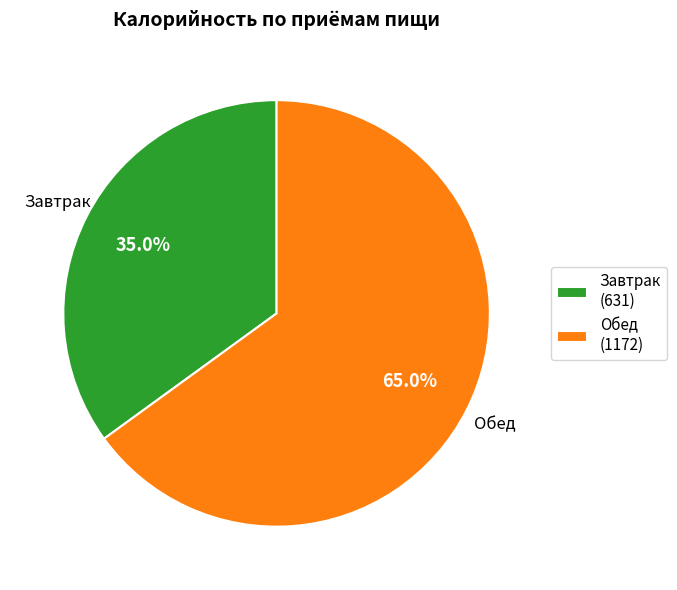

To the nearest percent, what percentage of the pie is Завтрак?

35%